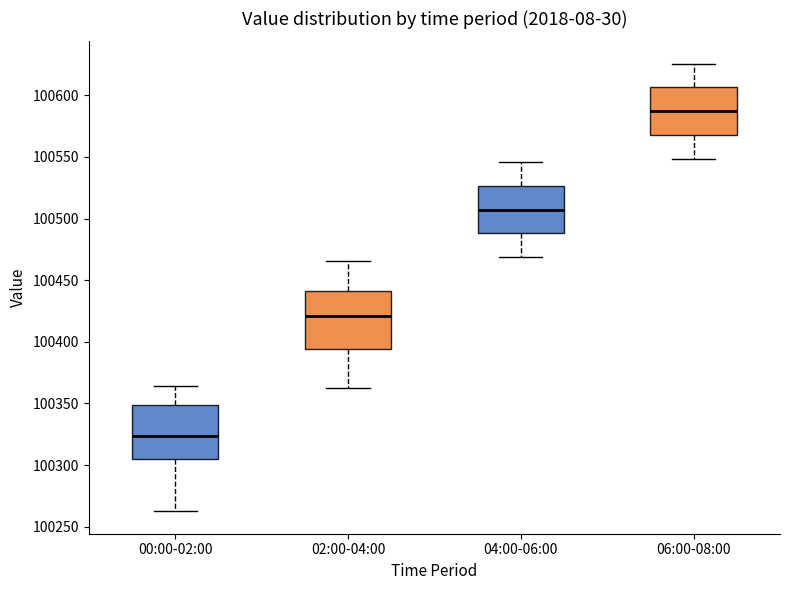

Reading left to right, read every box against the y-axis: the position of its median line, the range the box covers, and the ends of its whiskers. The values are not printed on the chart, so give them approximately, as read against the axis.

00:00-02:00: median 100325, box 100305 to 100350, whiskers 100260 to 100365
02:00-04:00: median 100420, box 100395 to 100440, whiskers 100360 to 100465
04:00-06:00: median 100505, box 100490 to 100525, whiskers 100470 to 100545
06:00-08:00: median 100585, box 100570 to 100605, whiskers 100550 to 100625